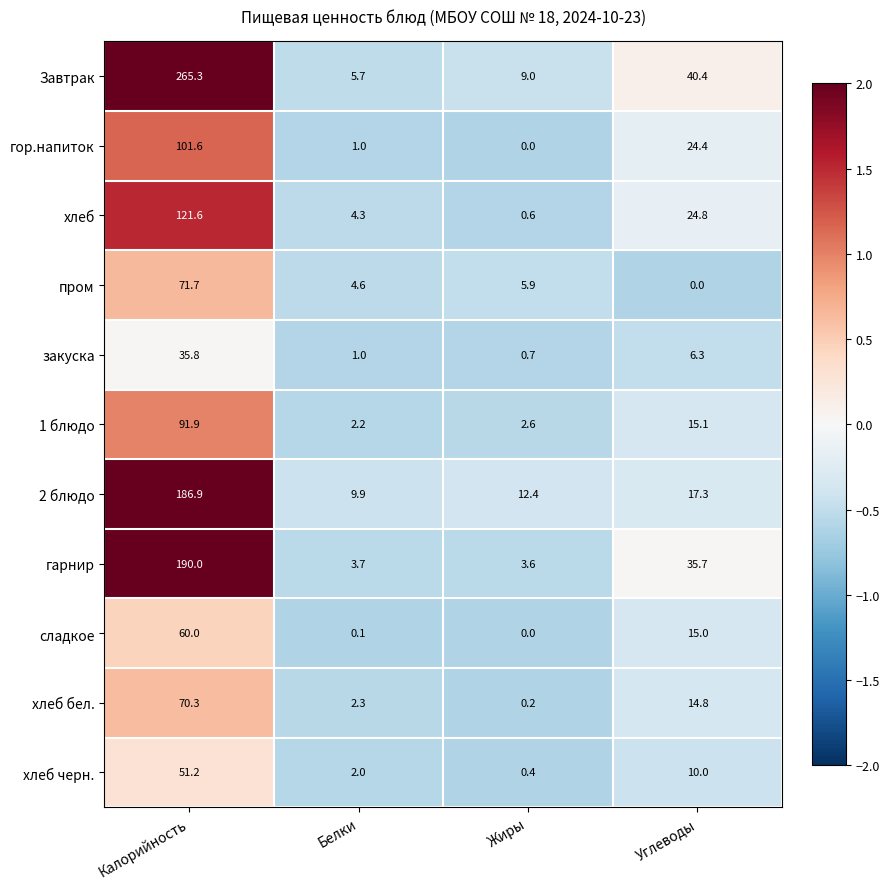

What is the total value across all series at Белки?

36.8